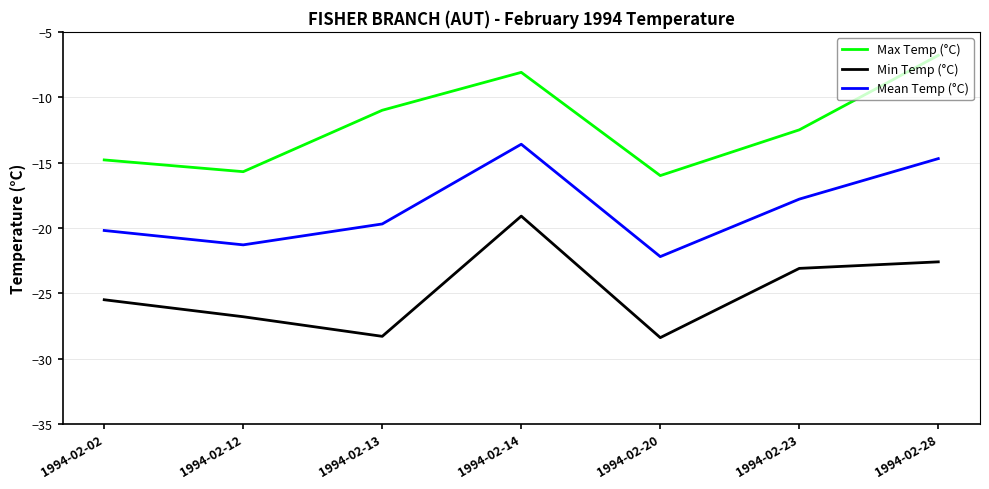

The Min Temp (°C) series shows -19.1 at 1994-02-14. True or false?

True